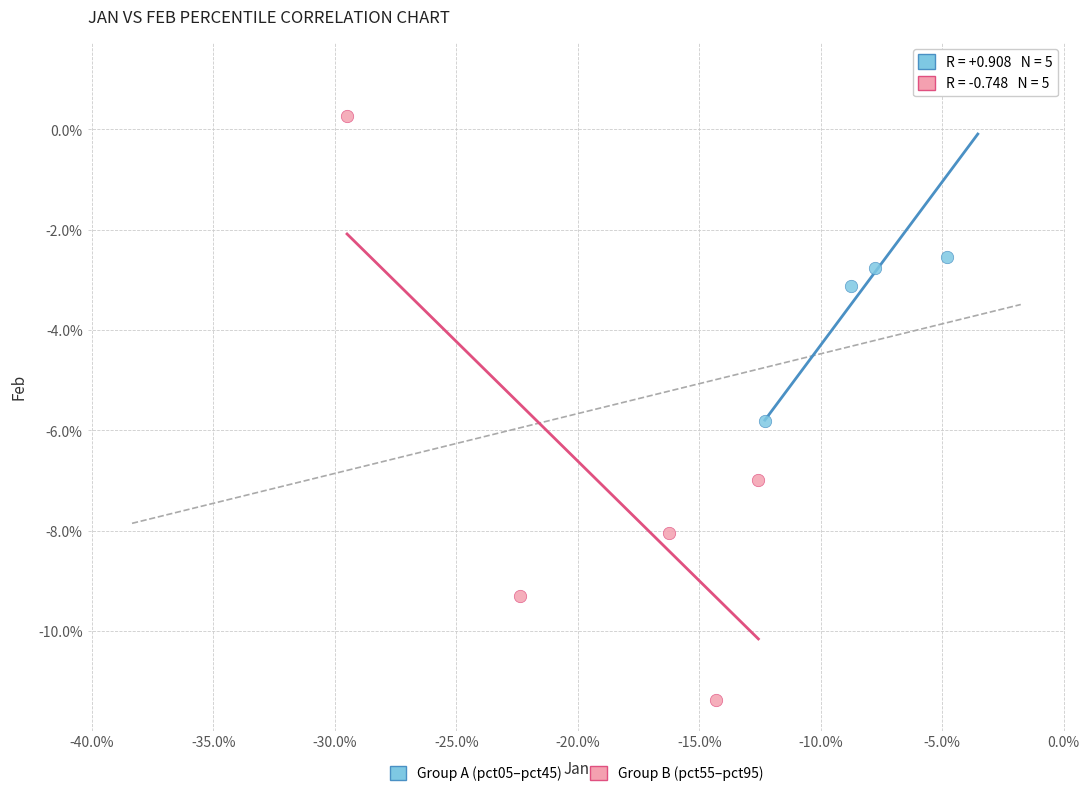

Which series reaches the minimum Y coordinate?

Group B (pct55–pct95)